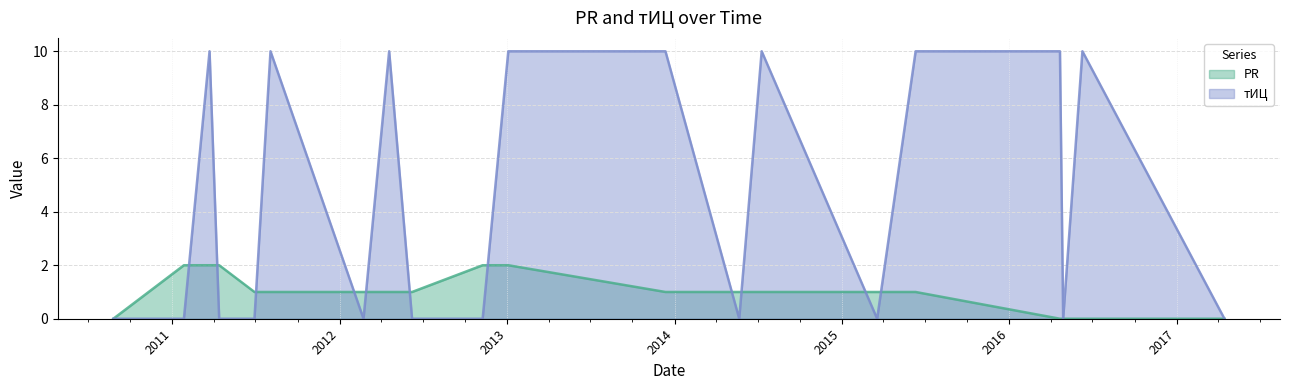

Between which two adjacent categories do PR and тИЦ first intersect?

2011-01-26 and 2011-03-23